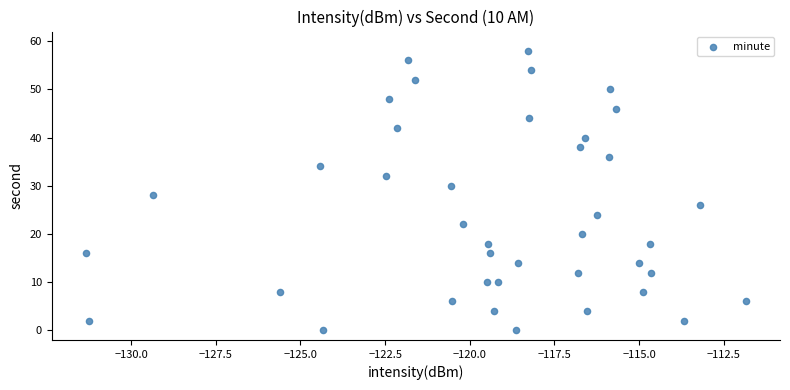

What is the range of Y values (max minus min)?

58